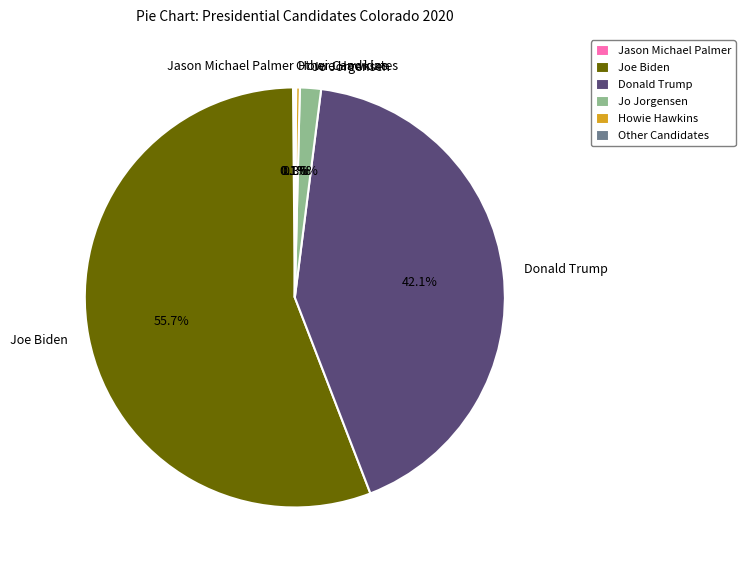

Is the sum of Joe Biden and Donald Trump greater than half?

Yes